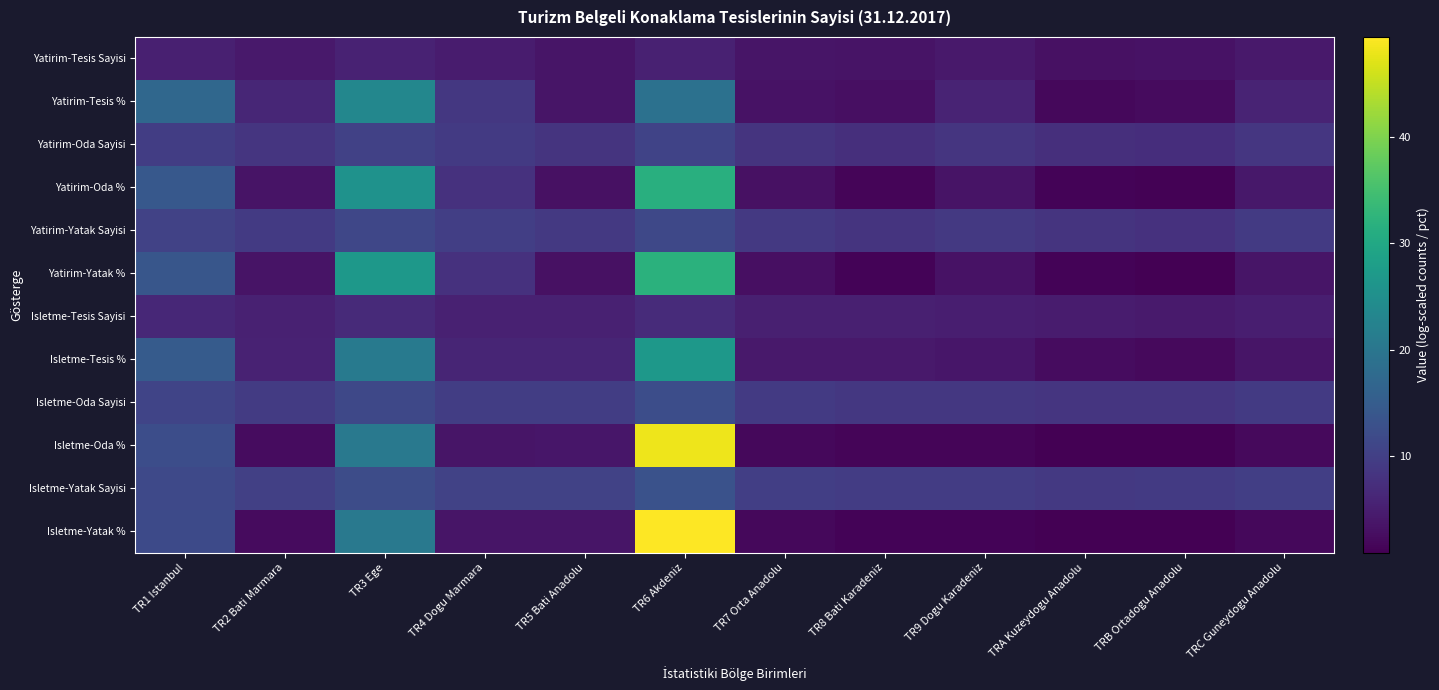

Which series changed the most between TR4 Dogu Marmara and TR5 Bati Anadolu?

Yatirim-Tesis %